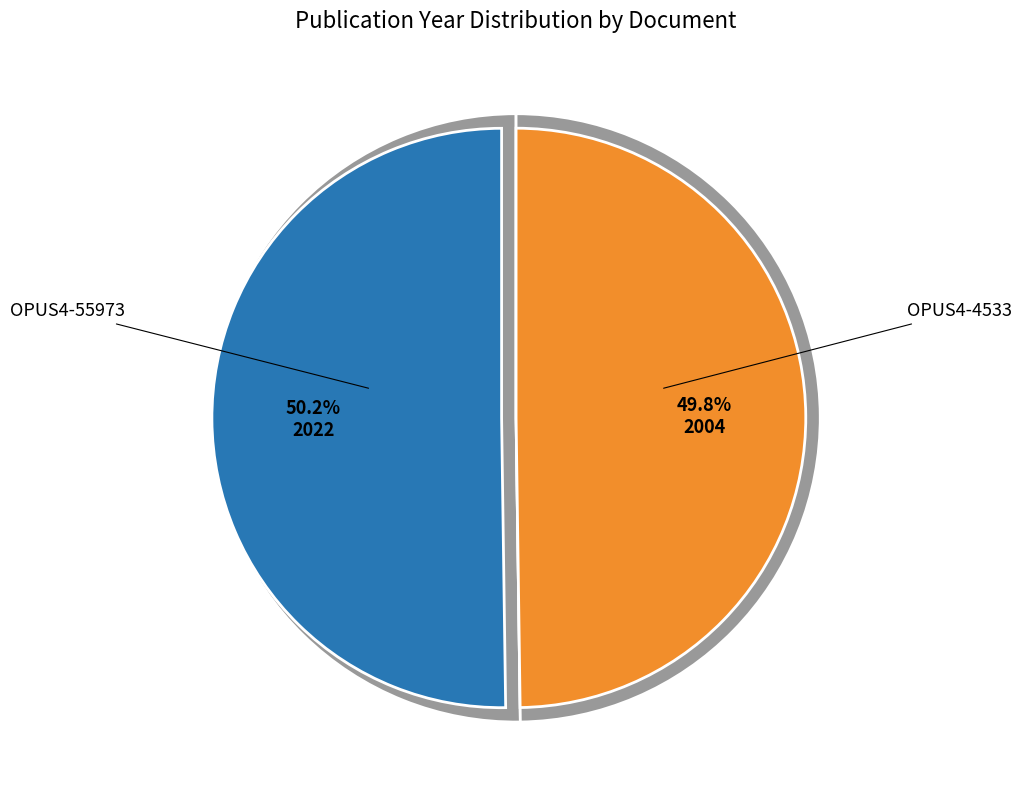

Which category has the biggest portion of the pie?

OPUS4-55973